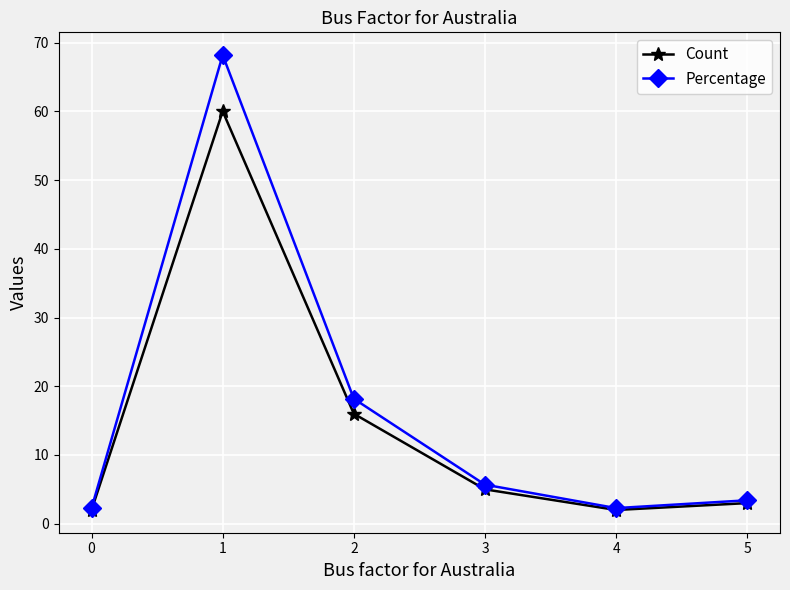

Reading left to right, transcribe all the data shown in this chart.

Count: 2.0	60.0	16.0	5.0	2.0	3.0
Percentage: 2.3	68.2	18.2	5.7	2.3	3.4